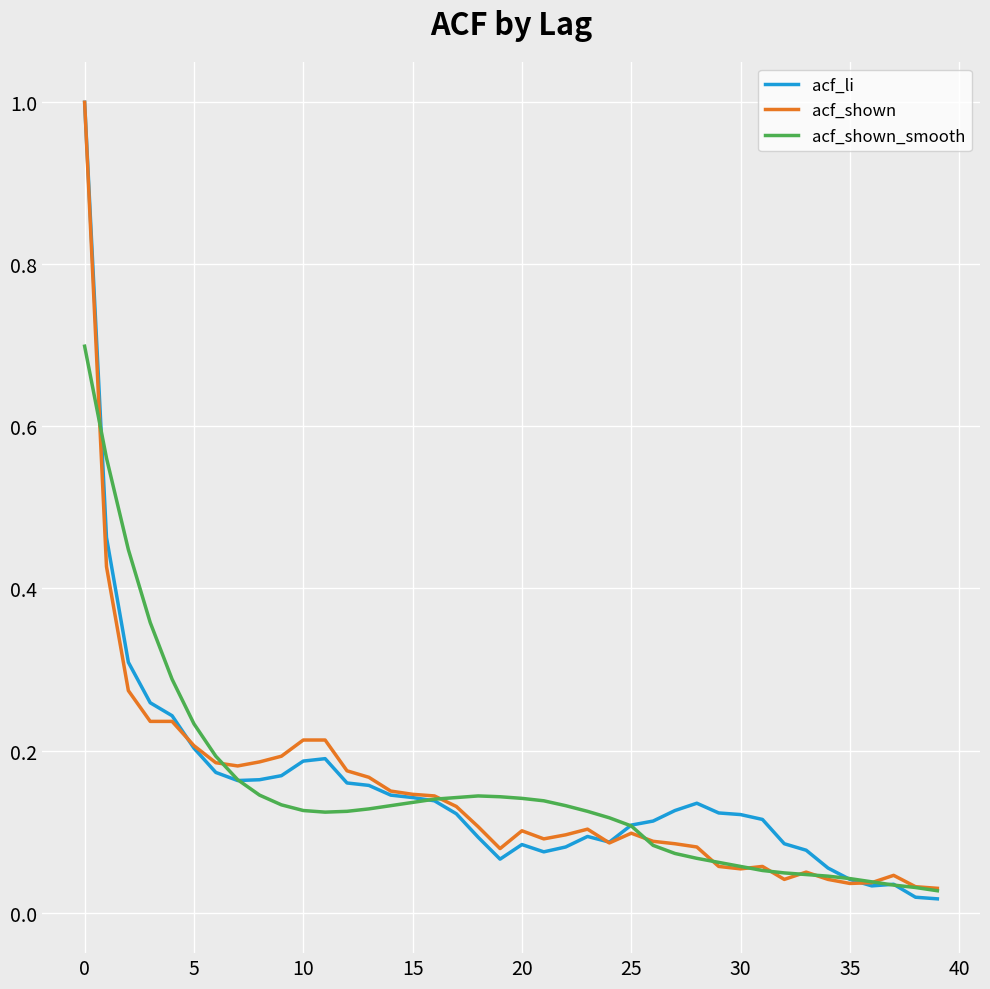

What is the highest value of the acf_shown series?

1.0